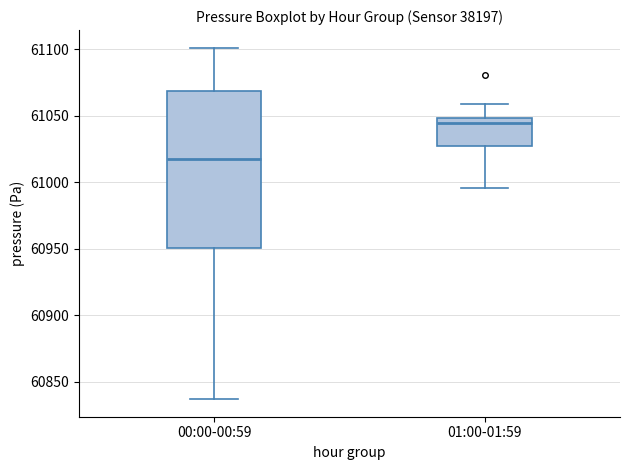

Where does the median line of the box for 01:00-01:59 sit on the y-axis? The values are not printed on the chart, so give them approximately, as read against the axis.

61045